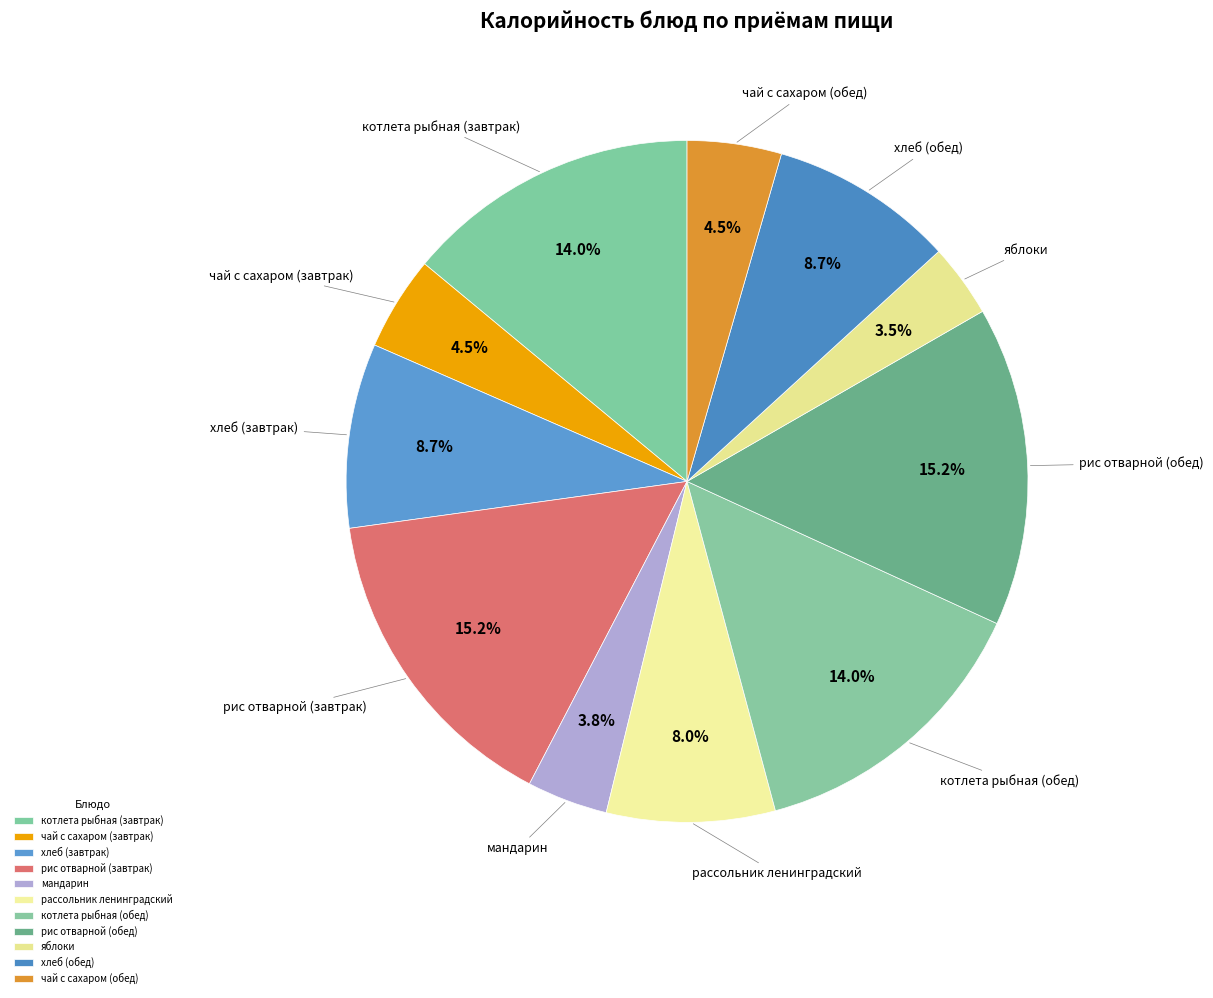

What percentage do котлета рыбная (завтрак) and котлета рыбная (обед) together represent?

28.0%